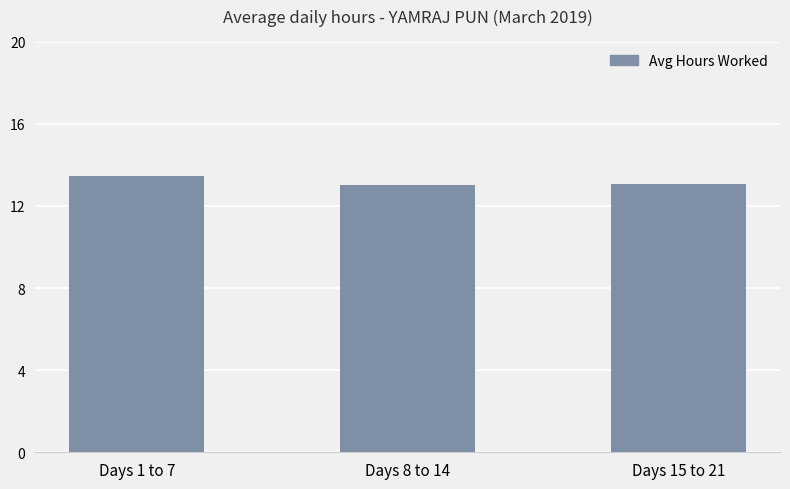

The value at Days 1 to 7 is 2.7. True or false?

False